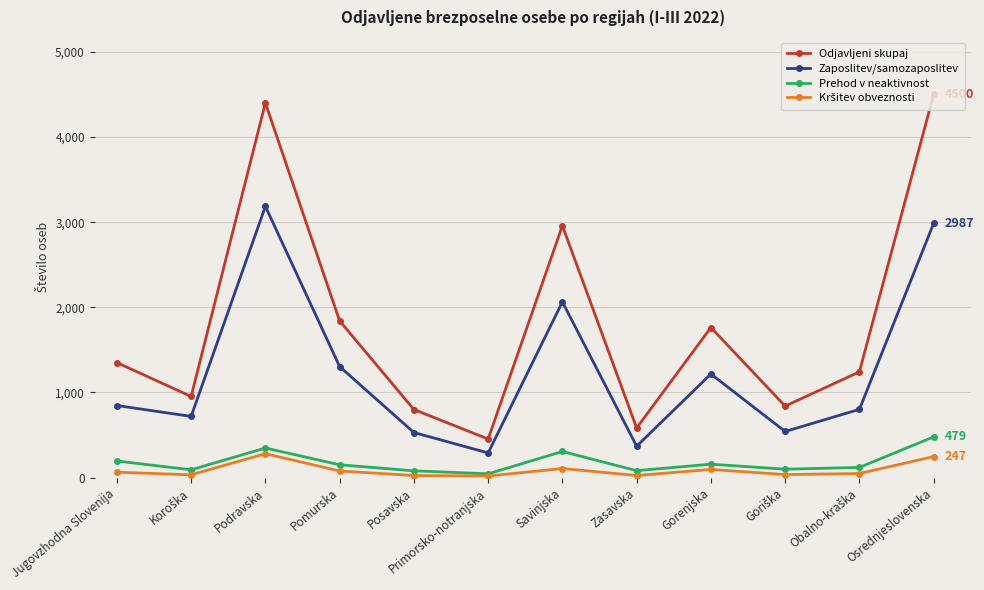

What is the lowest value of the Odjavljeni skupaj series?

453